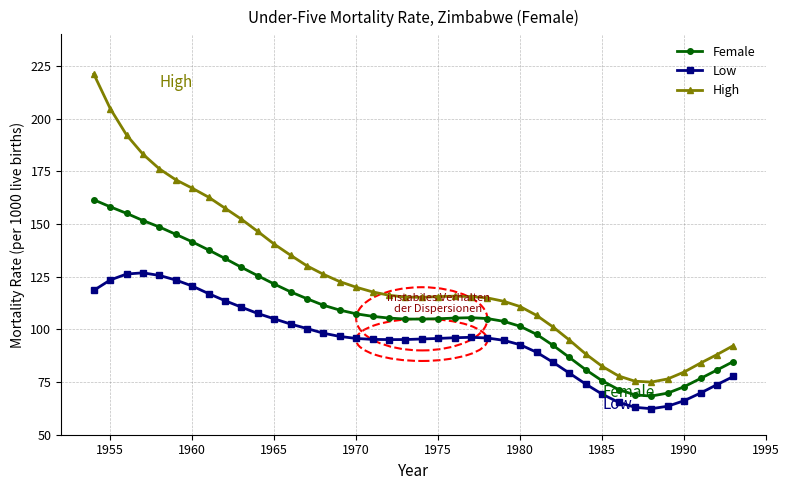

True or false: High and Female intersect in this chart.

False